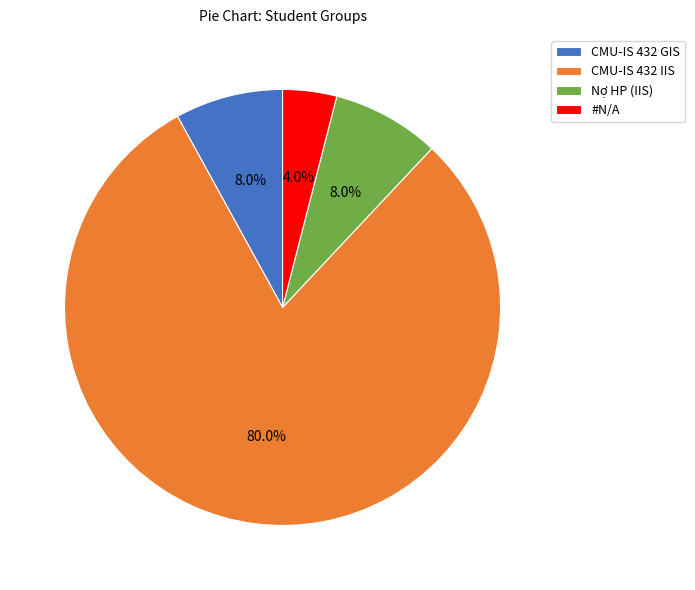

Which slice represents more than half of the pie?

CMU-IS 432 IIS